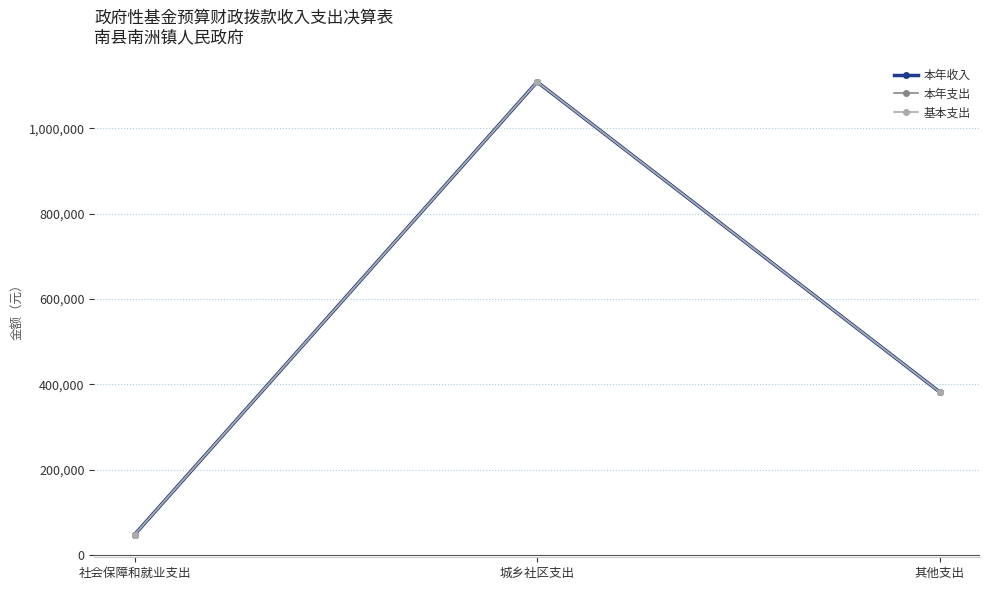

What is the label of the 2nd point from the left?

城乡社区支出